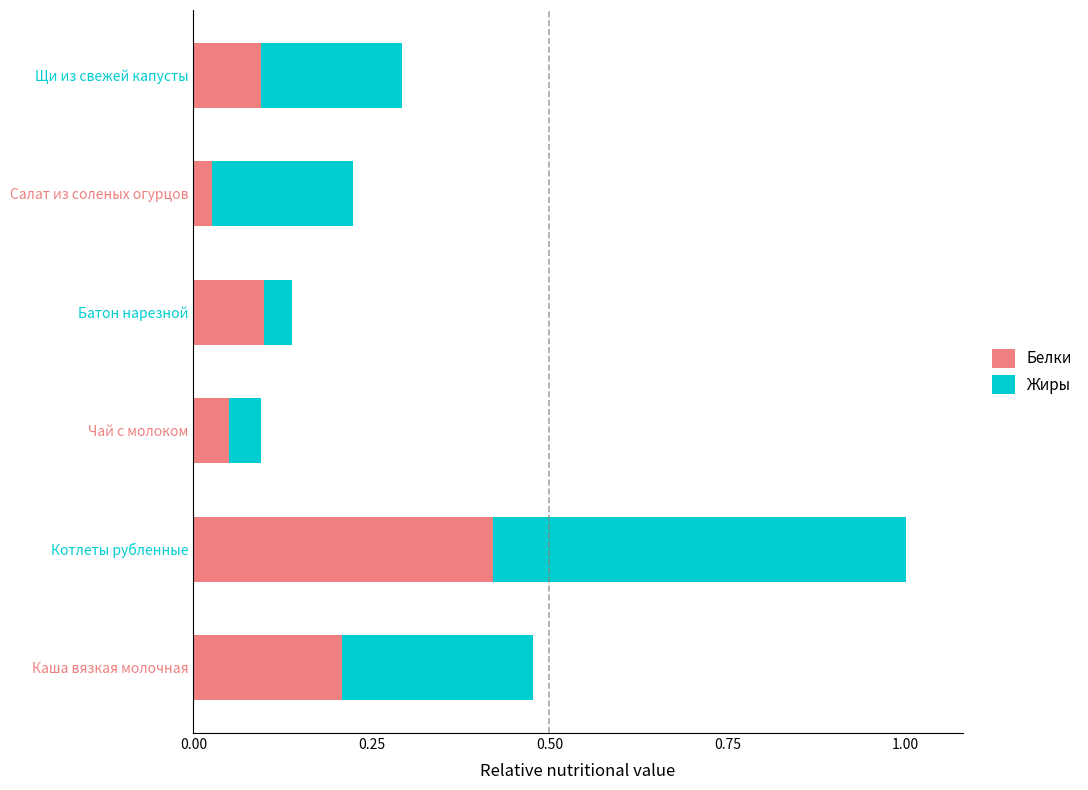

The Белки series shows 0.1 at Чай с молоком. True or false?

False